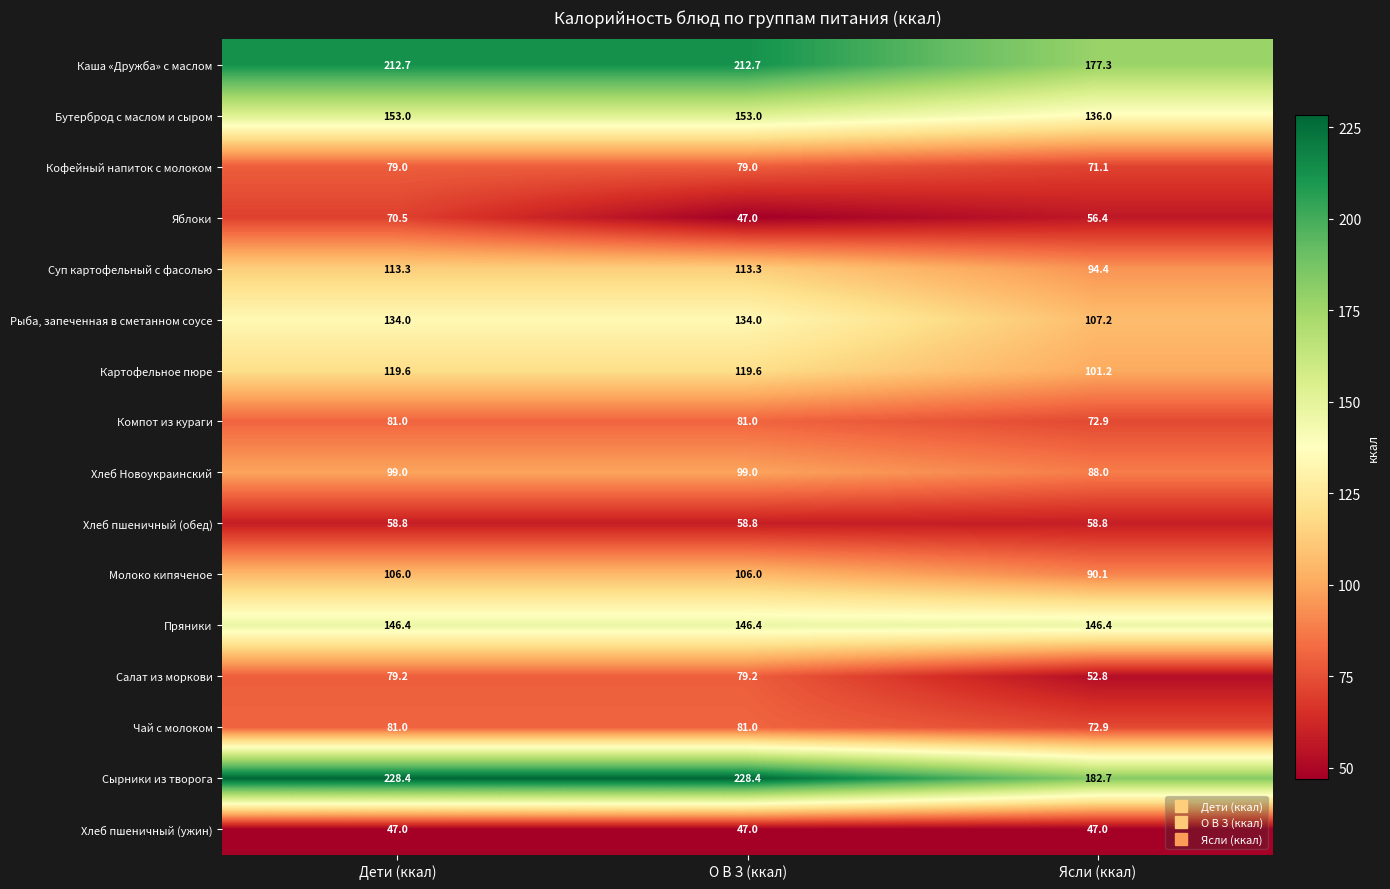

What is the smallest value displayed?

47.0